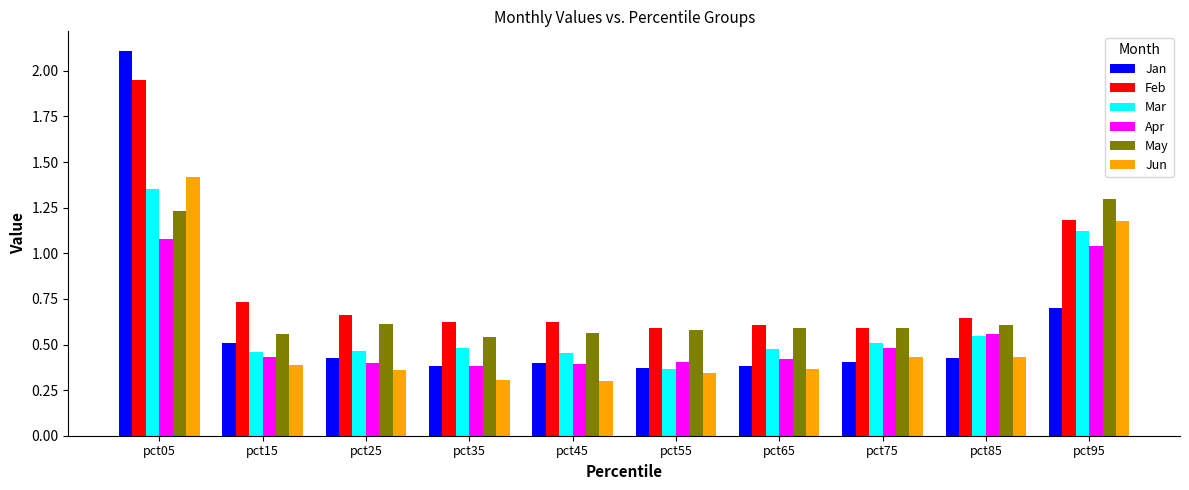

The Jan series shows 0.4 at pct55. True or false?

True